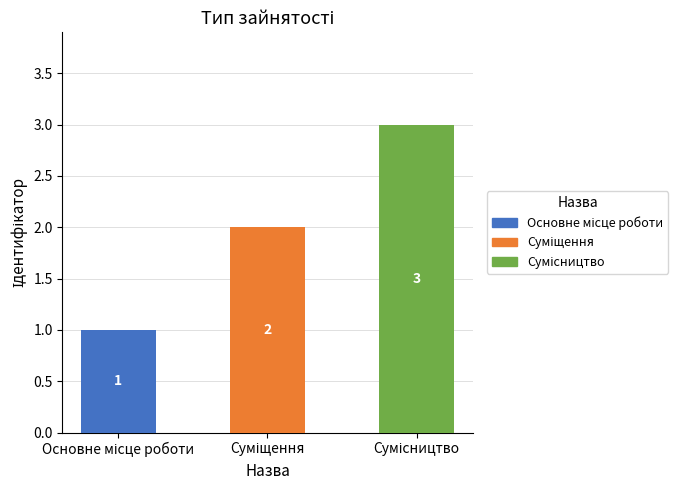

What is the sum of all values?

6